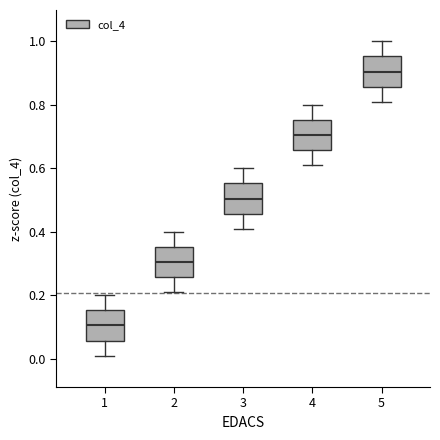

Where is the upper edge of the box at x = 2 on the y-axis? The values are not printed on the chart, so give them approximately, as read against the axis.

0.36